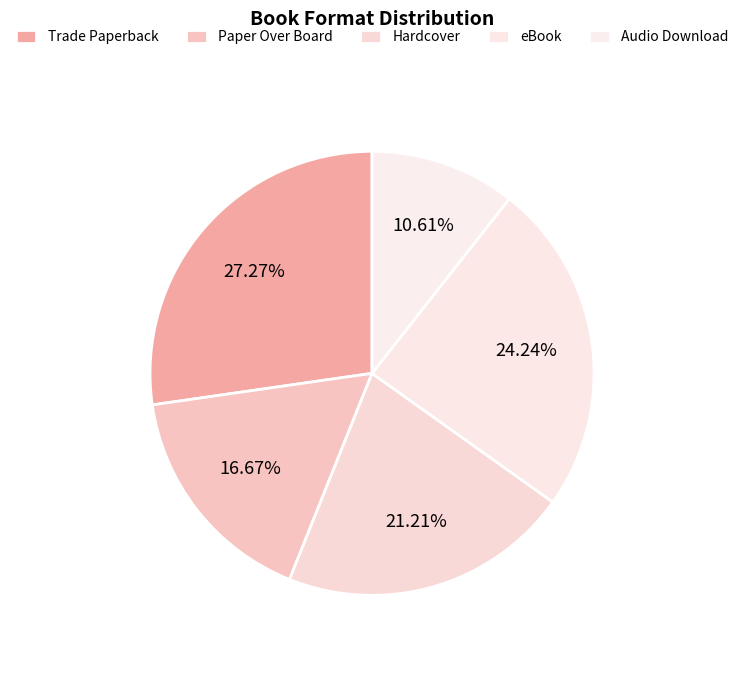

Is the sum of Paper Over Board and eBook greater than half?

No